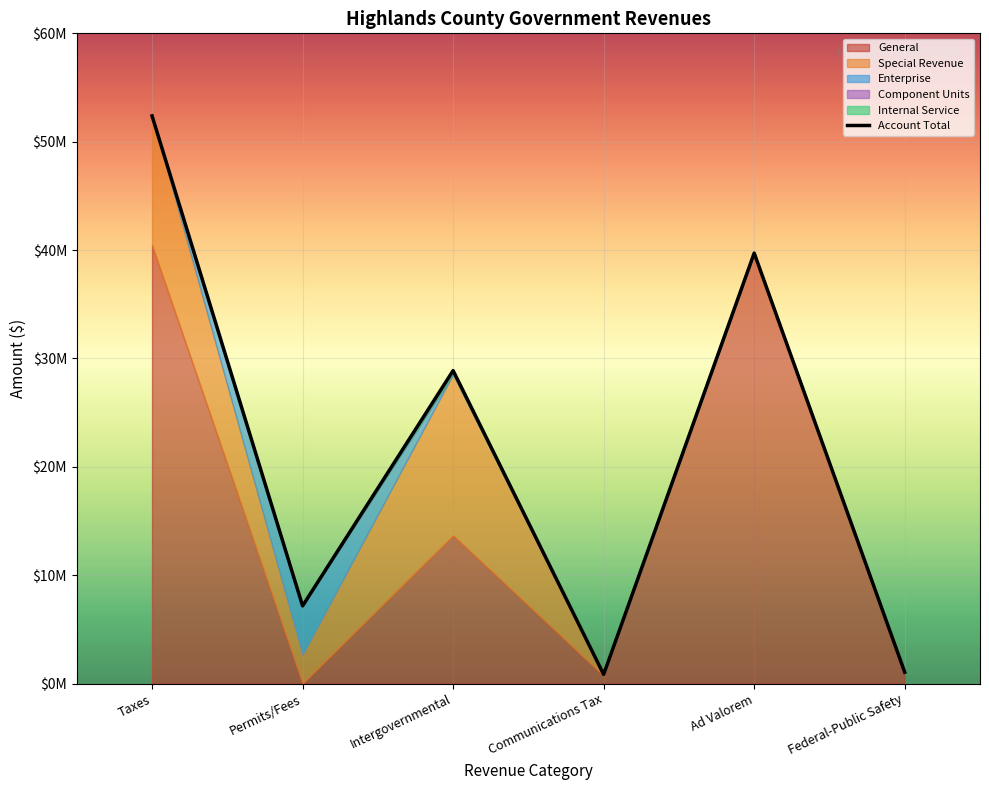

Is it true that the value at Ad Valorem is 69604220?

False